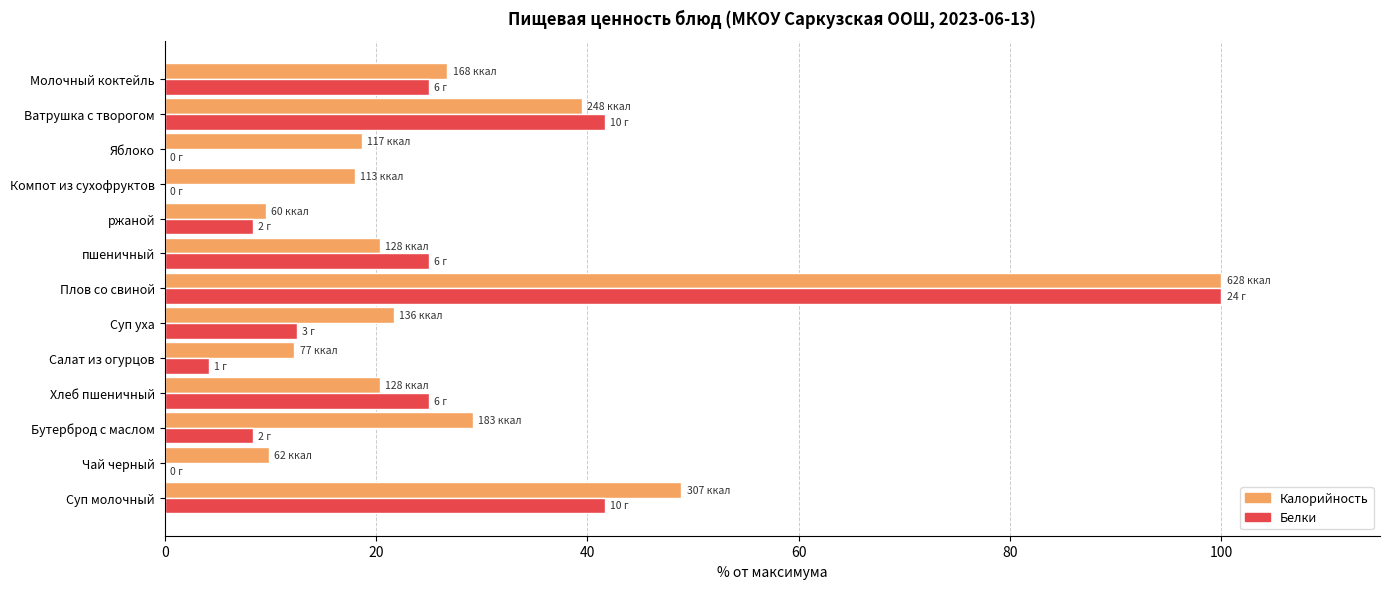

Read the Белки value at Суп уха.

12.5